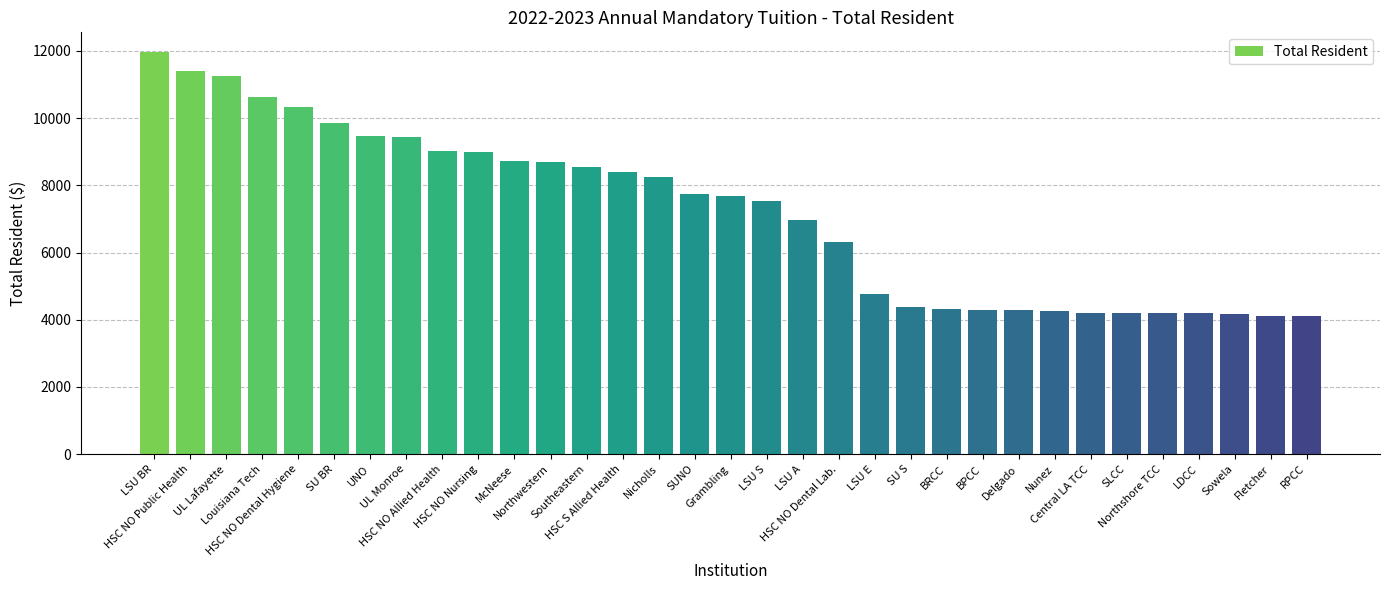

Read the value at LSU E.

4778.4